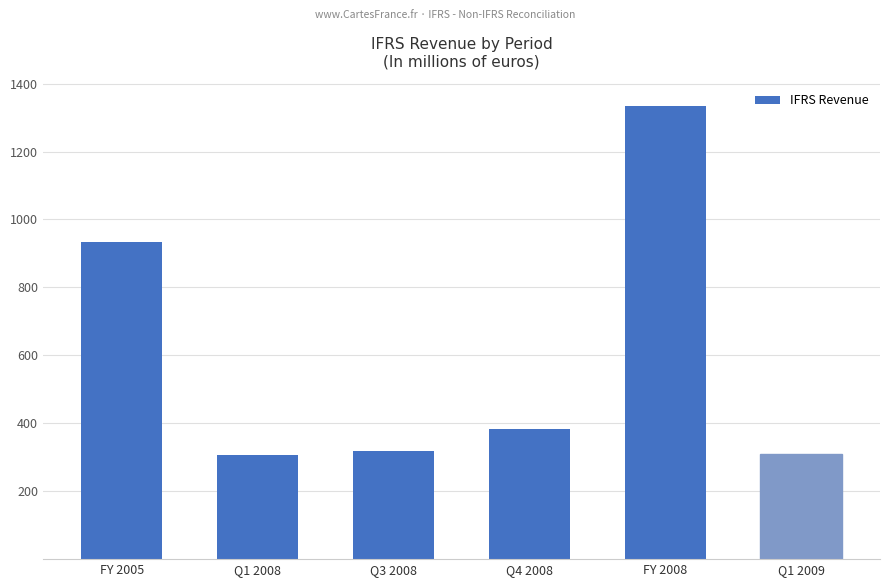

The chart shows a value of 307.4 at Q1 2008. True or false?

True